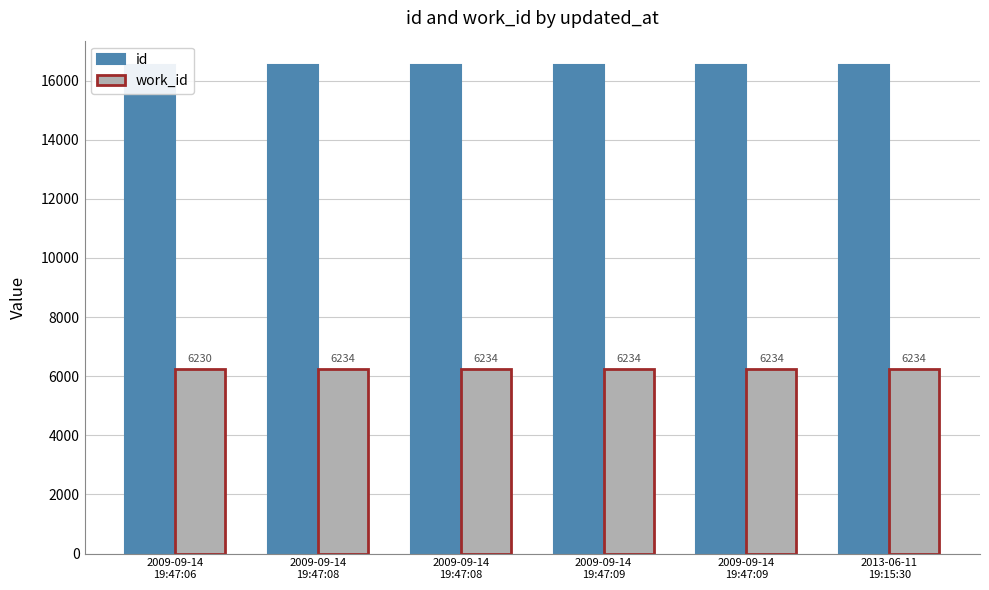

What is the difference between the second highest and minimum values in the work_id series?

4